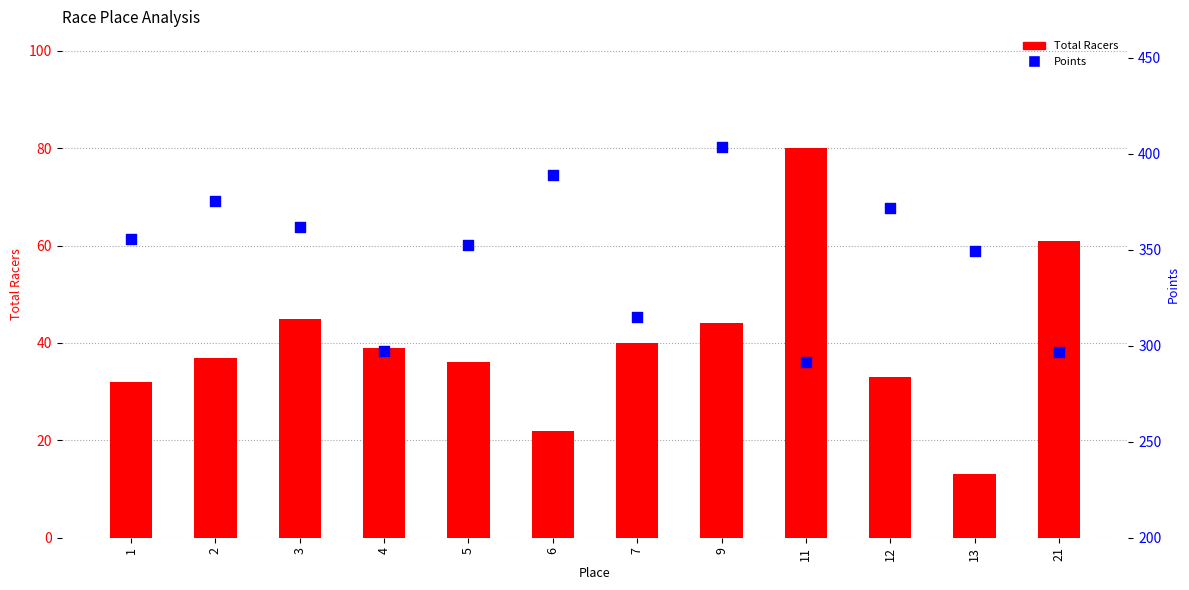

Is the value of Total Racers at 12 greater than the value of Points at 5?

No